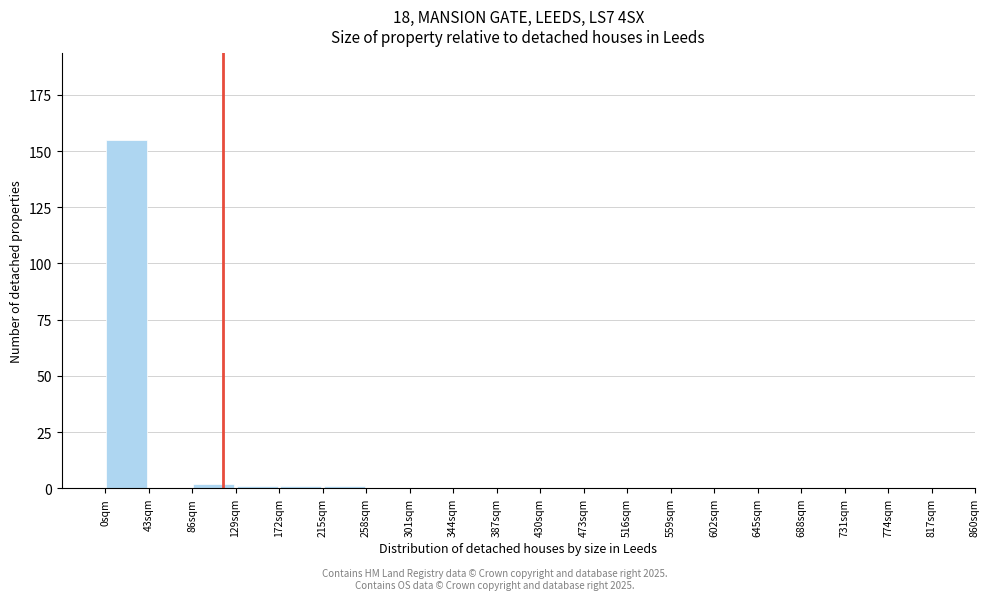

Over which range of the x-axis is the bar tallest?

0 to 43